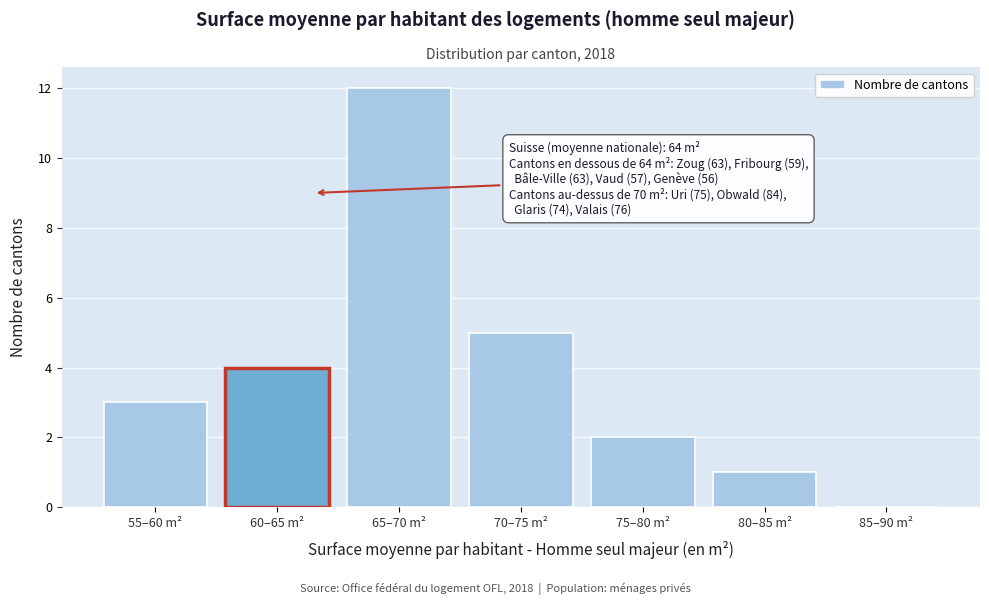

Reading right to left, extract all data points from this chart.

85–90 m²=0	80–85 m²=1	75–80 m²=2	70–75 m²=5	65–70 m²=12	60–65 m²=4	55–60 m²=3